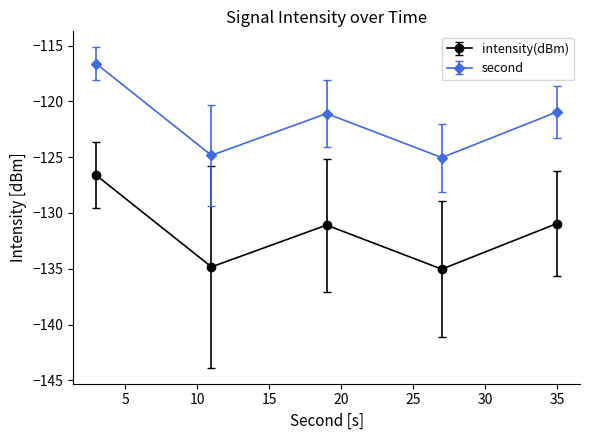

What are all the series names shown in the legend?

intensity(dBm), second